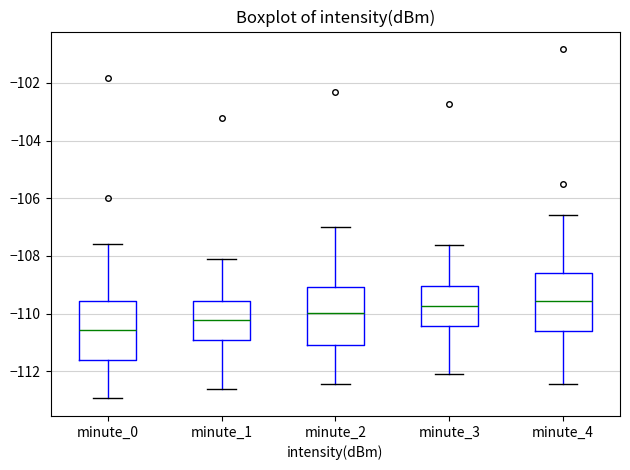

Where is the upper edge of the box for minute_0 on the y-axis? The values are not printed on the chart, so give them approximately, as read against the axis.

-109.6